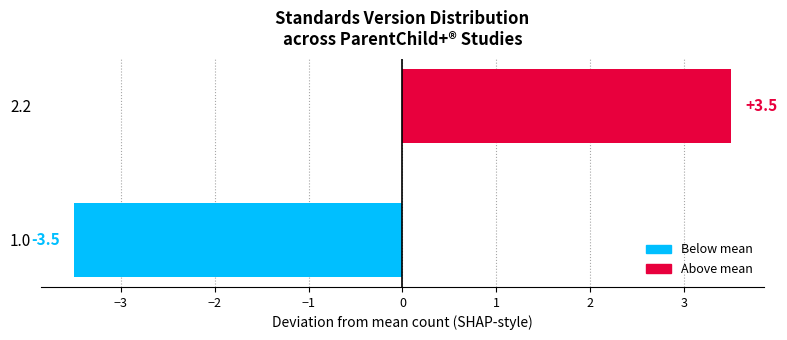

How many positive values are there?

1